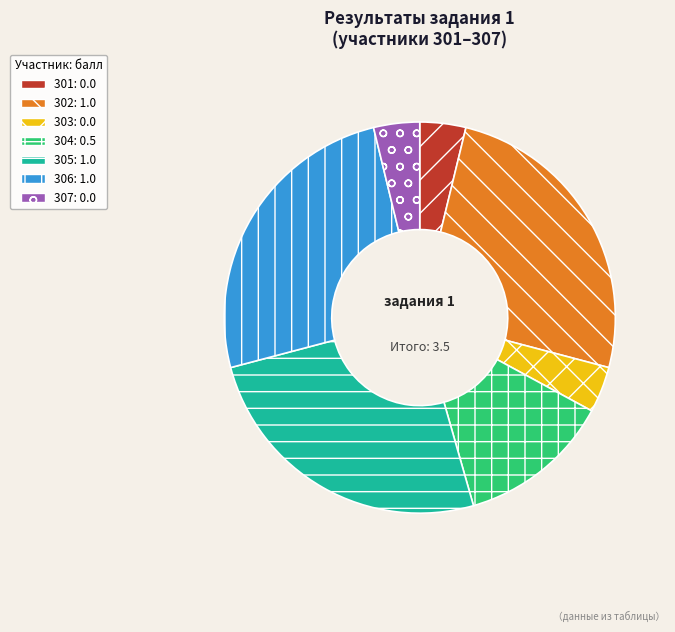

Is there a majority slice in this chart?

No